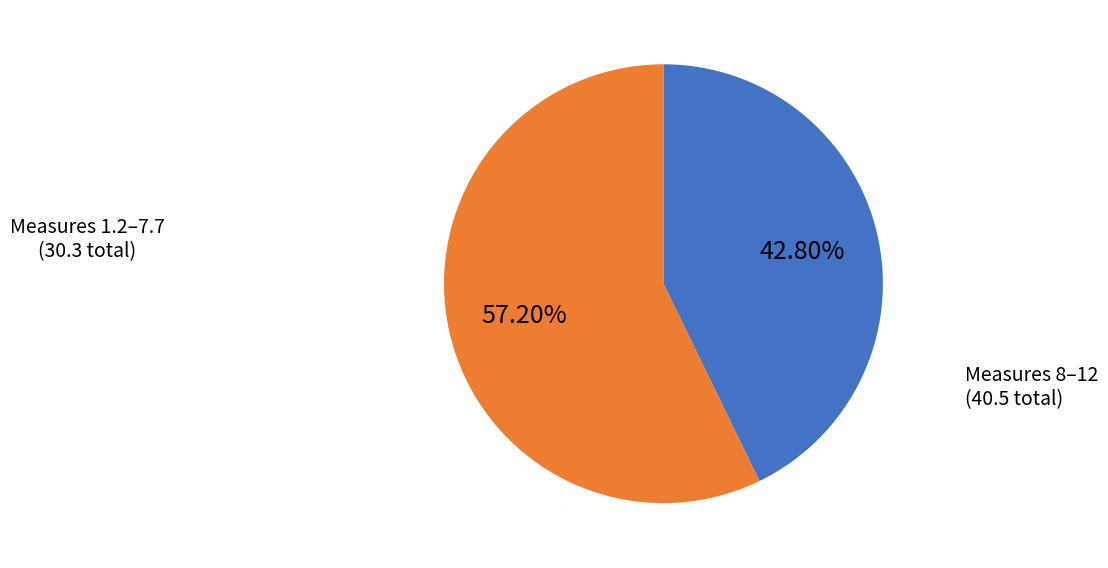

Does any single category account for the majority?

Yes